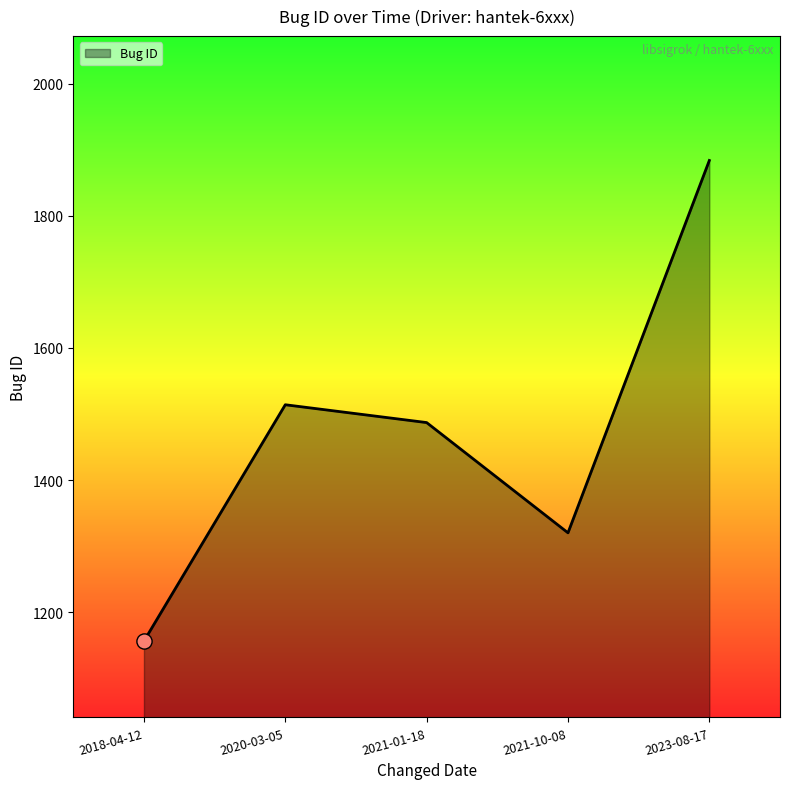

What is the change in value from 2018-04-12 to 2023-08-17?

+728